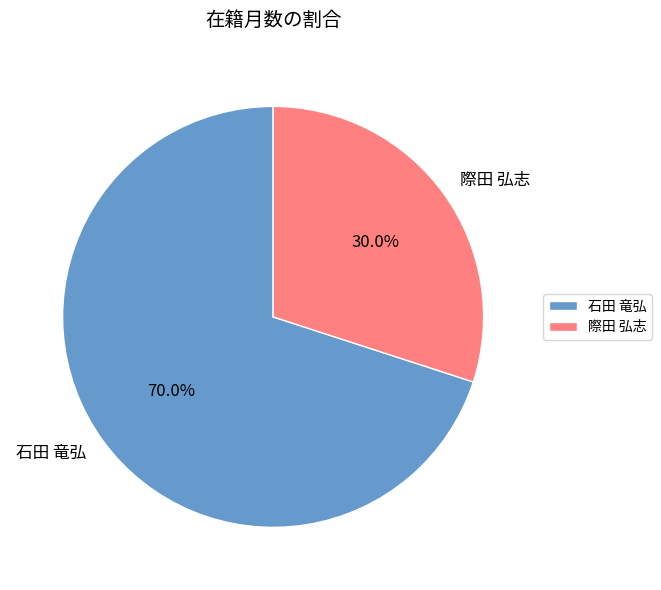

How many segments does this pie chart have?

2